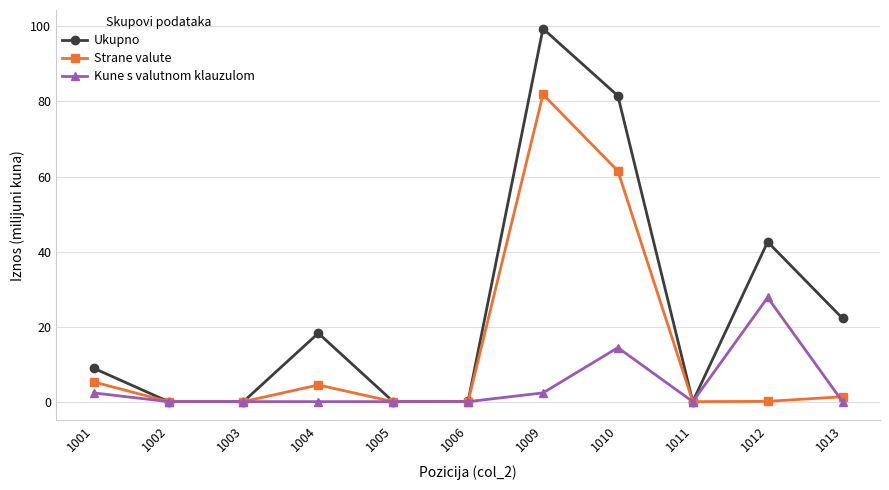

At how many categories does at least one series exceed 40?

3